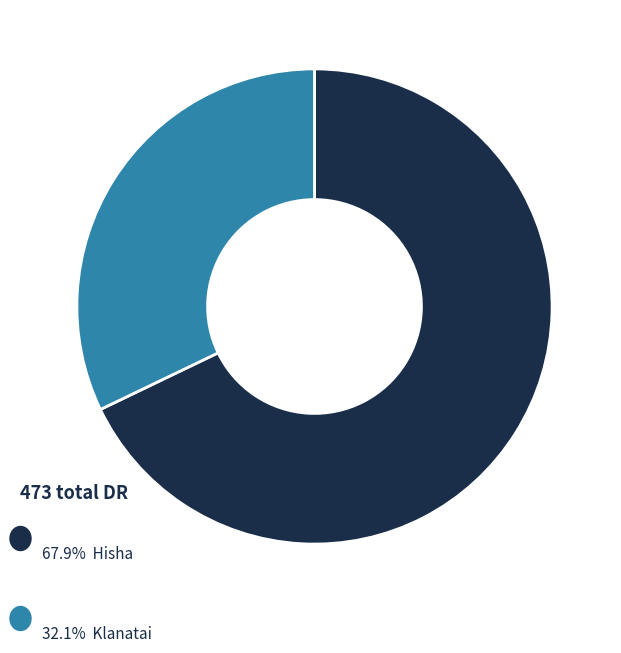

How many segments does this pie chart have?

2